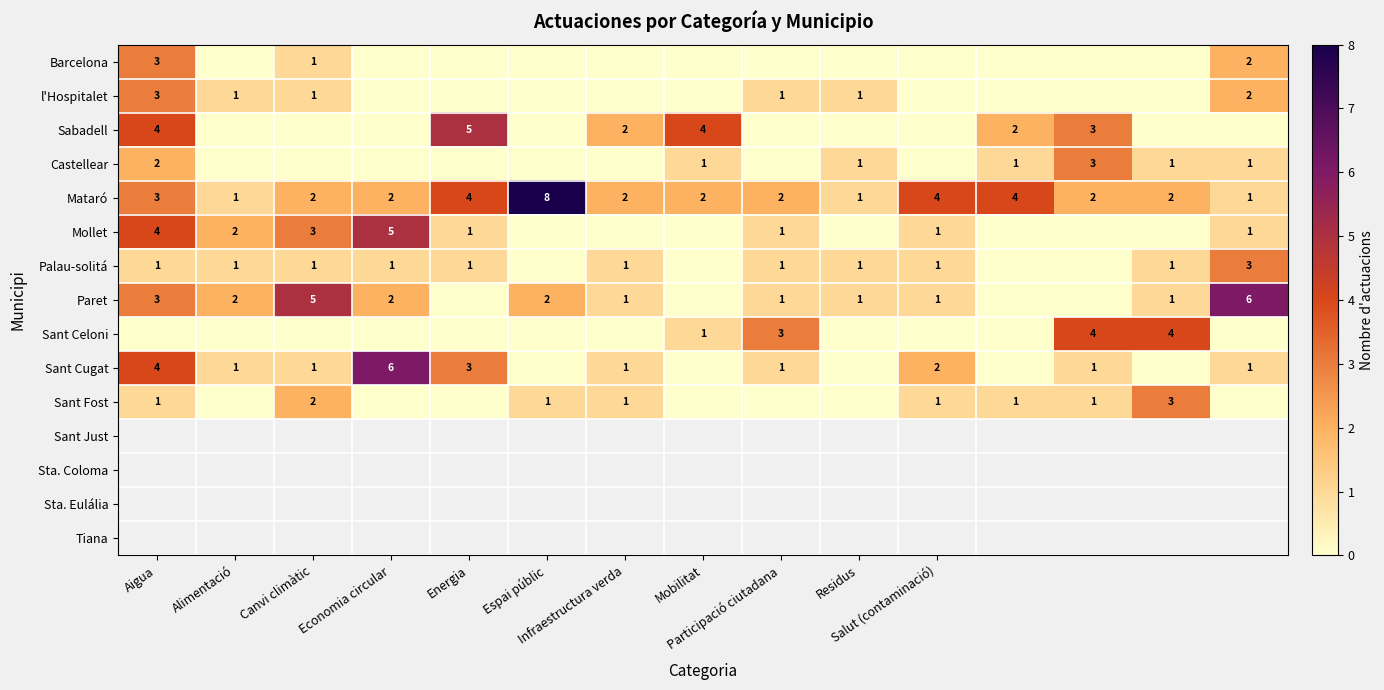

Where does the Sant Cugat series first go above 1?

Aigua